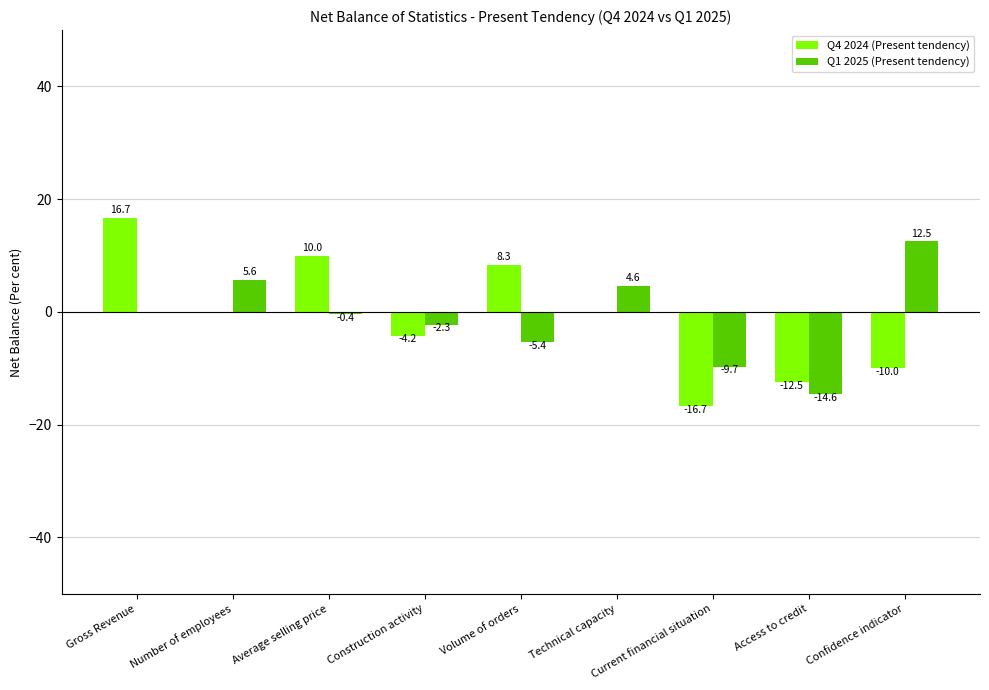

Which category has the highest value in the Q4 2024 (Present tendency) series?

Gross Revenue